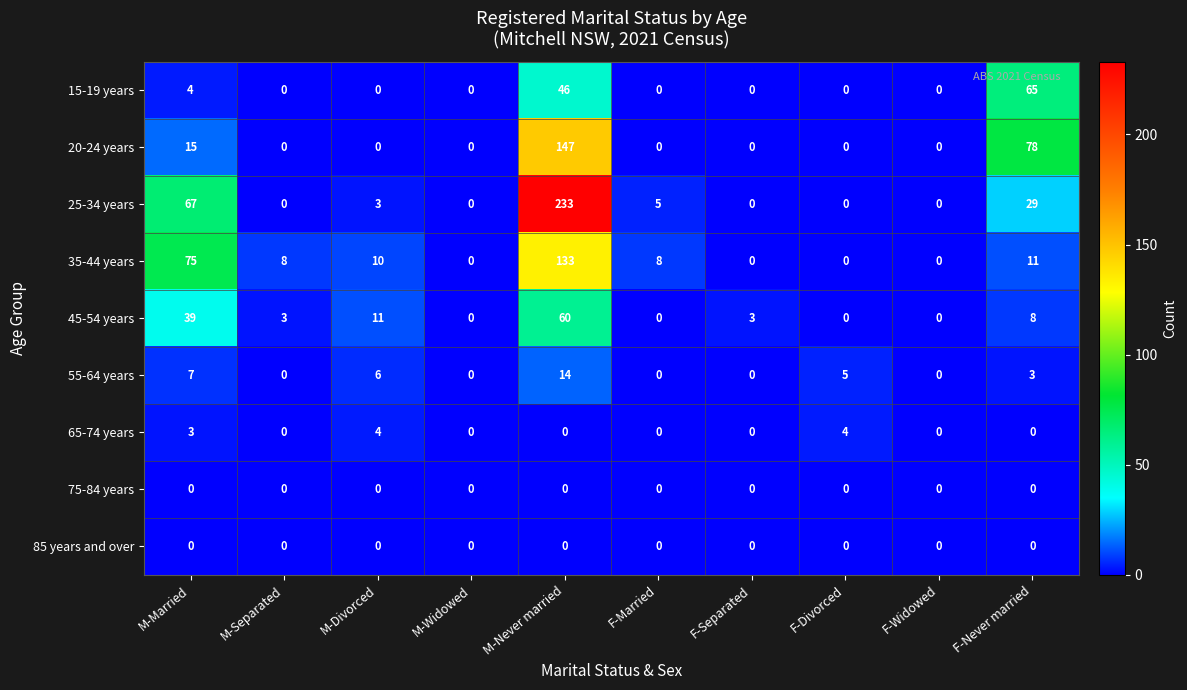

What is the maximum value shown in the chart?

233